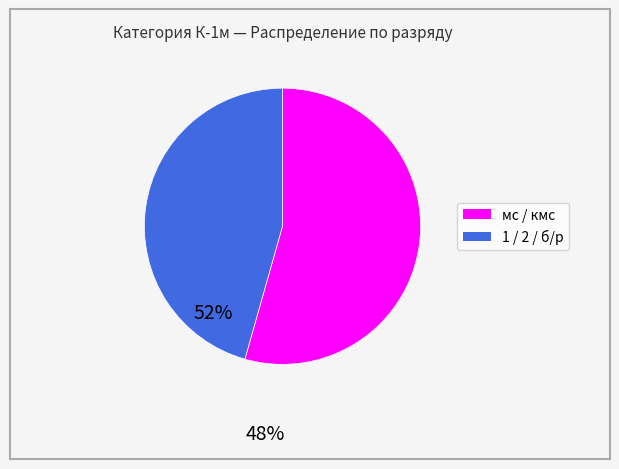

Which slice is the largest?

мс / кмс